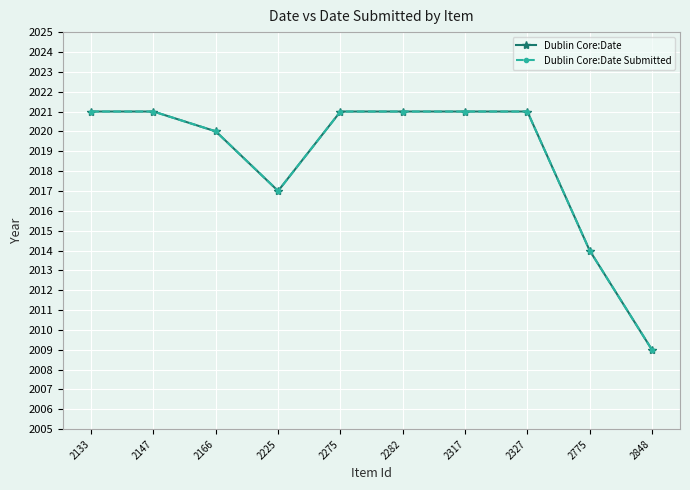

Which category has the lowest value across all series?

2848